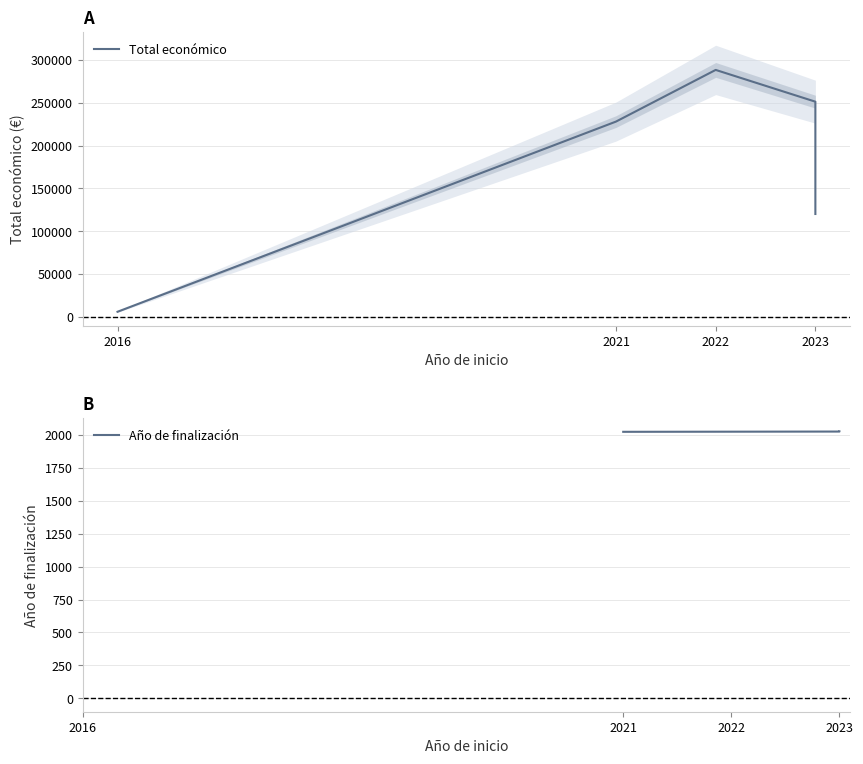

Where is the first local maximum?

2022